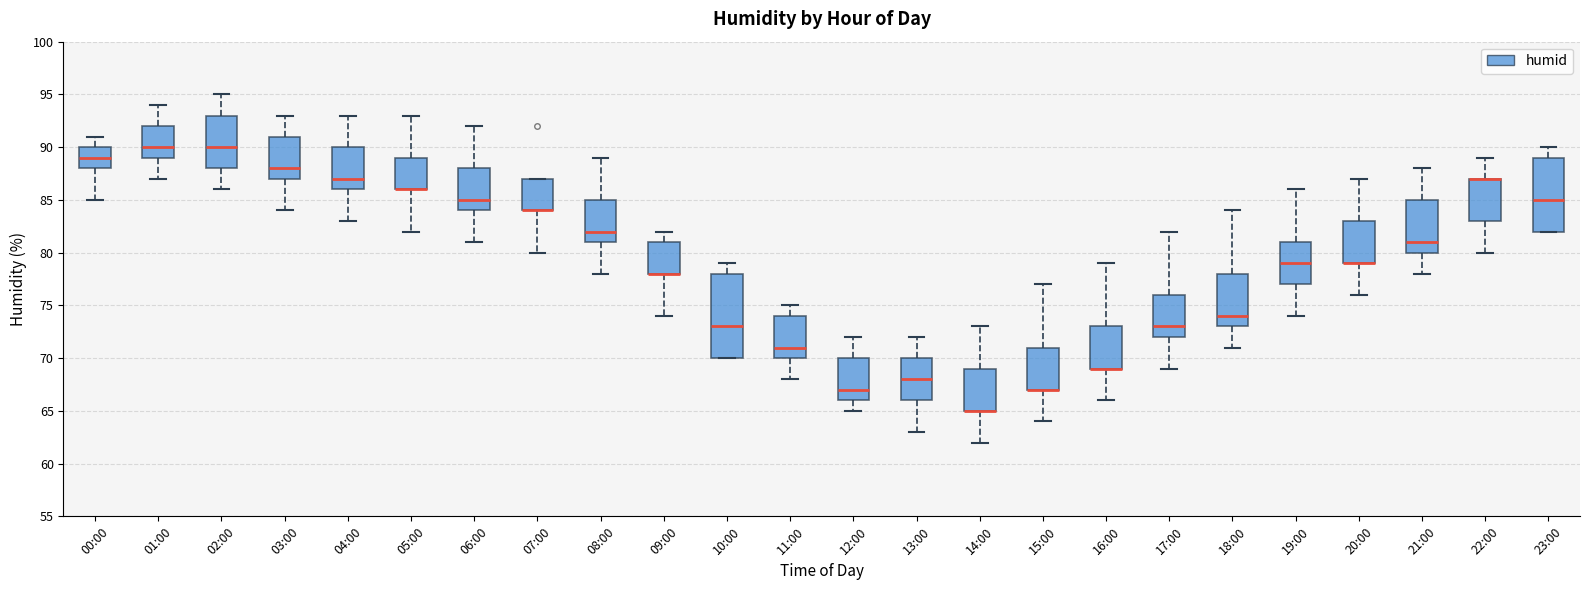

Reading left to right, transcribe this box plot: for each box, give where its median line is, the range the box spans, and where its two whiskers end, as read against the y-axis. The values are not printed on the chart, so give them approximately, as read against the axis.

00:00: median 89, box 88 to 90, whiskers 85 to 91
01:00: median 90, box 89 to 92, whiskers 87 to 94
02:00: median 90, box 88 to 93, whiskers 86 to 95
03:00: median 88, box 87 to 91, whiskers 84 to 93
04:00: median 87, box 86 to 90, whiskers 83 to 93
05:00: median 86 (drawn on the box's lower edge), box 86 to 89, whiskers 82 to 93
06:00: median 85, box 84 to 88, whiskers 81 to 92
07:00: median 84 (drawn on the box's lower edge), box 84 to 87, whiskers 80 to 87
08:00: median 82, box 81 to 85, whiskers 78 to 89
09:00: median 78 (drawn on the box's lower edge), box 78 to 81, whiskers 74 to 82
10:00: median 73, box 70 to 78, whiskers 70 to 79
11:00: median 71, box 70 to 74, whiskers 68 to 75
12:00: median 67, box 66 to 70, whiskers 65 to 72
13:00: median 68, box 66 to 70, whiskers 63 to 72
14:00: median 65 (drawn on the box's lower edge), box 65 to 69, whiskers 62 to 73
15:00: median 67 (drawn on the box's lower edge), box 67 to 71, whiskers 64 to 77
16:00: median 69 (drawn on the box's lower edge), box 69 to 73, whiskers 66 to 79
17:00: median 73, box 72 to 76, whiskers 69 to 82
18:00: median 74, box 73 to 78, whiskers 71 to 84
19:00: median 79, box 77 to 81, whiskers 74 to 86
20:00: median 79 (drawn on the box's lower edge), box 79 to 83, whiskers 76 to 87
21:00: median 81, box 80 to 85, whiskers 78 to 88
22:00: median 87 (drawn on the box's upper edge), box 83 to 87, whiskers 80 to 89
23:00: median 85, box 82 to 89, whiskers 82 to 90